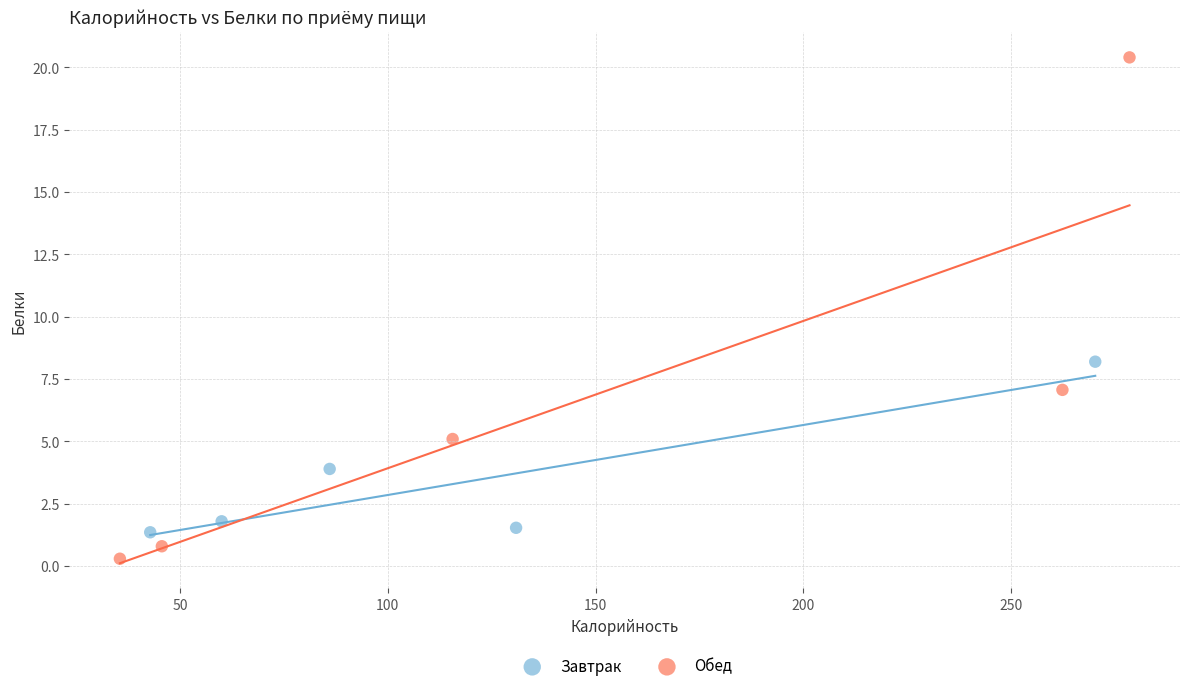

Which series has the widest spread of Y values?

Обед